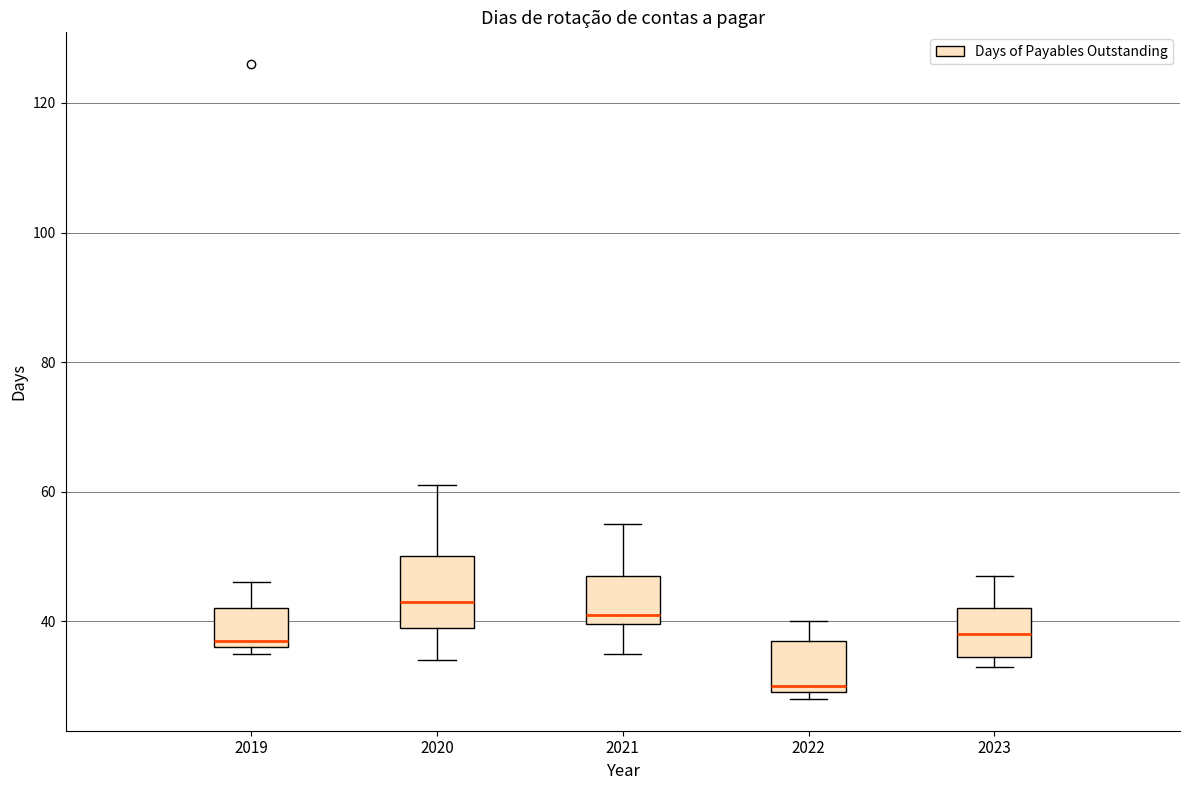

Which box has the highest median line?

2020